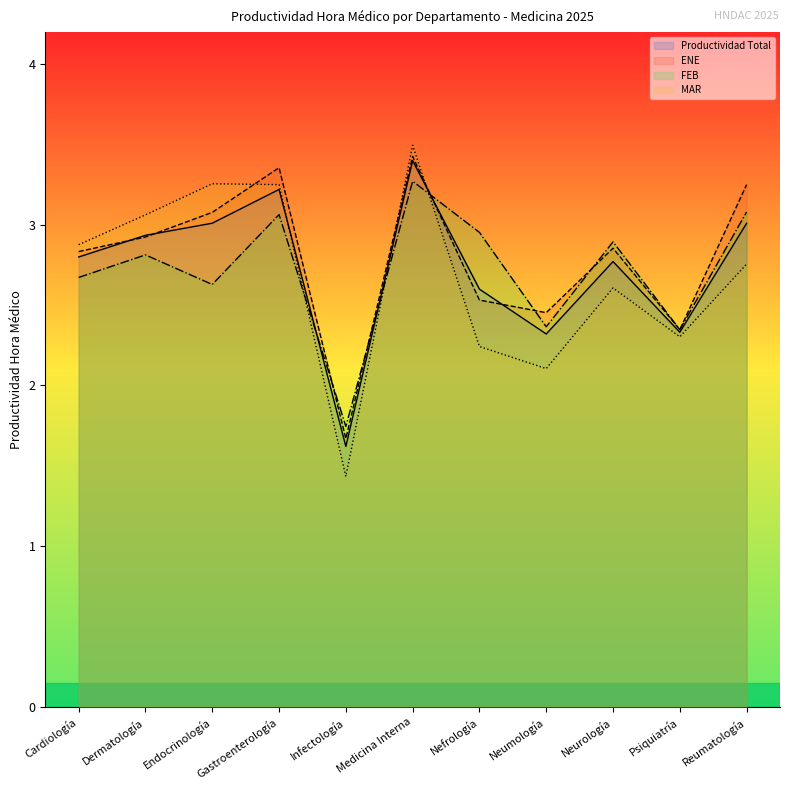

Which series ends up on top after the final intersection of ENE and MAR?

ENE